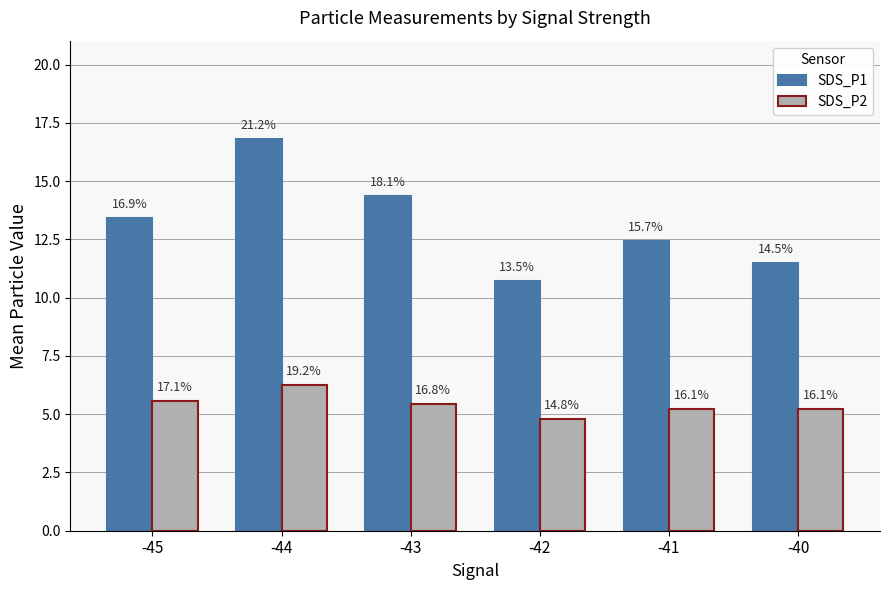

Does the chart contain any negative values?

No